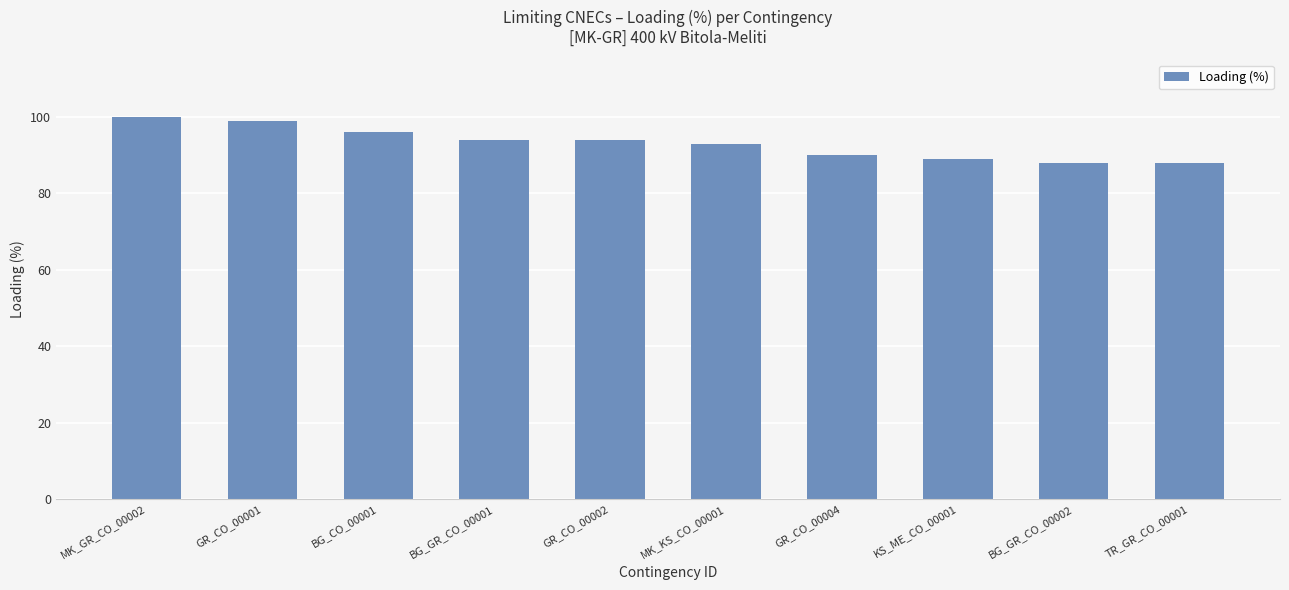

What is the difference between the maximum and second lowest values?

12